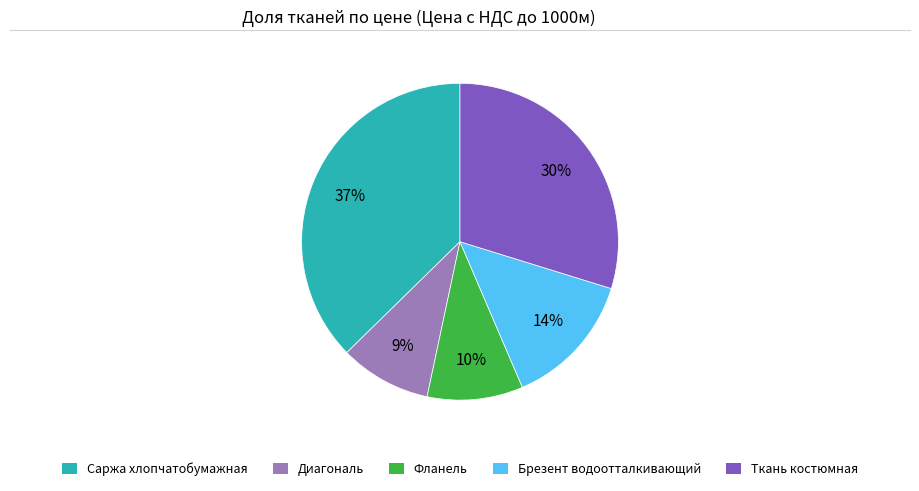

What is the largest slice in the pie chart?

Саржа хлопчатобумажная